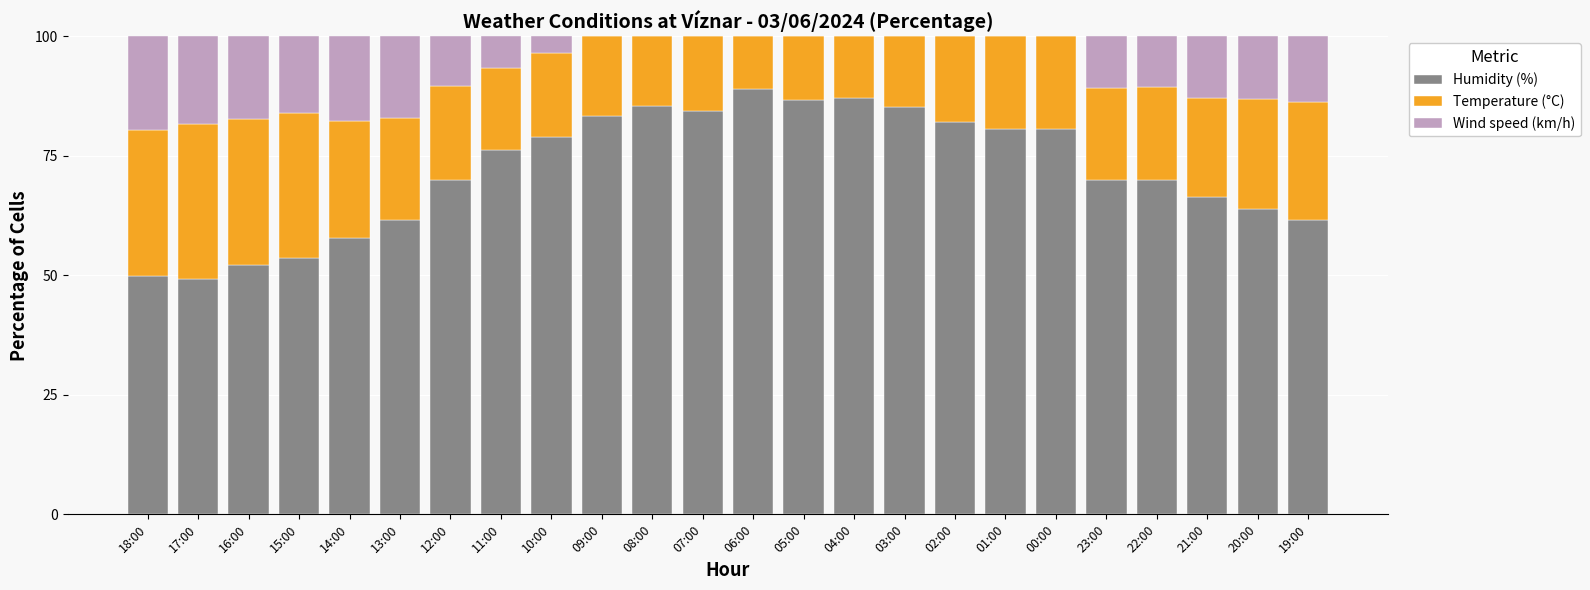

Are the bars horizontal?

No